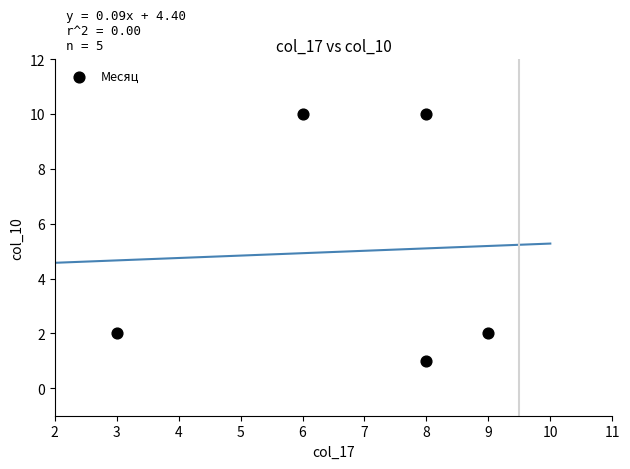

What is the range of Y values (max minus min)?

9